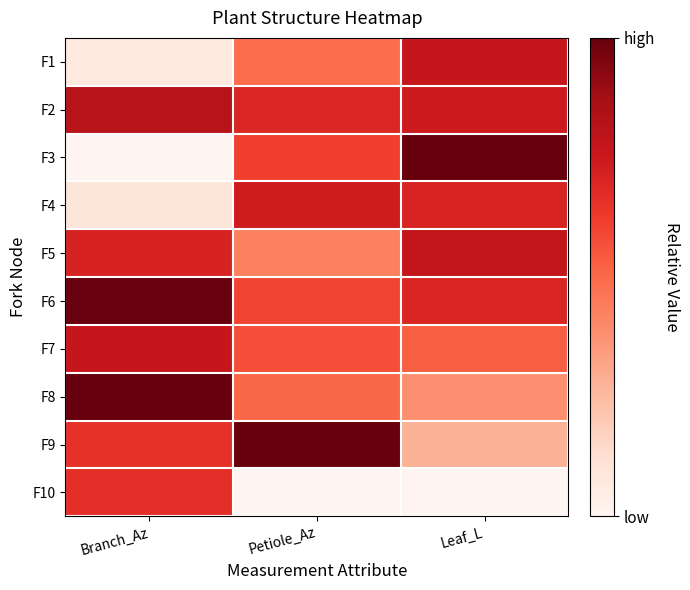

Reading right to left, what are all the values shown in this chart?

F1: Leaf_L=0.8	Petiole_Az=0.5	Branch_Az=0.1
F2: Leaf_L=0.7	Petiole_Az=0.7	Branch_Az=0.8
F3: Leaf_L=1.0	Petiole_Az=0.6	Branch_Az=0.0
F4: Leaf_L=0.7	Petiole_Az=0.7	Branch_Az=0.1
F5: Leaf_L=0.8	Petiole_Az=0.4	Branch_Az=0.7
F6: Leaf_L=0.7	Petiole_Az=0.6	Branch_Az=1.0
F7: Leaf_L=0.5	Petiole_Az=0.6	Branch_Az=0.8
F8: Leaf_L=0.4	Petiole_Az=0.5	Branch_Az=1.0
F9: Leaf_L=0.3	Petiole_Az=1.0	Branch_Az=0.7
F10: Leaf_L=0.0	Petiole_Az=0.0	Branch_Az=0.7